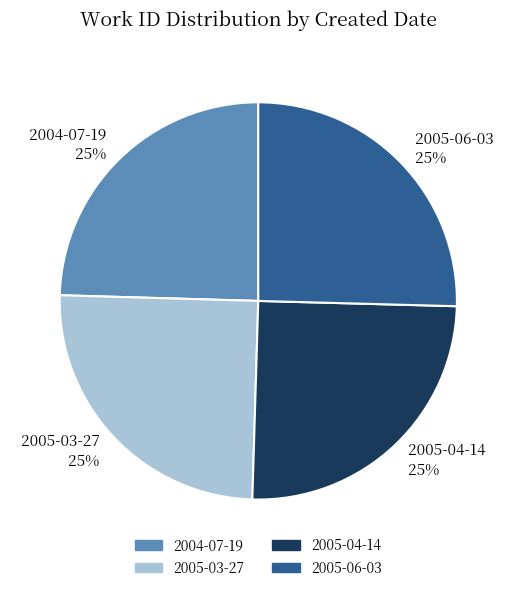

To the nearest percent, what portion does 2005-03-27 represent?

25%